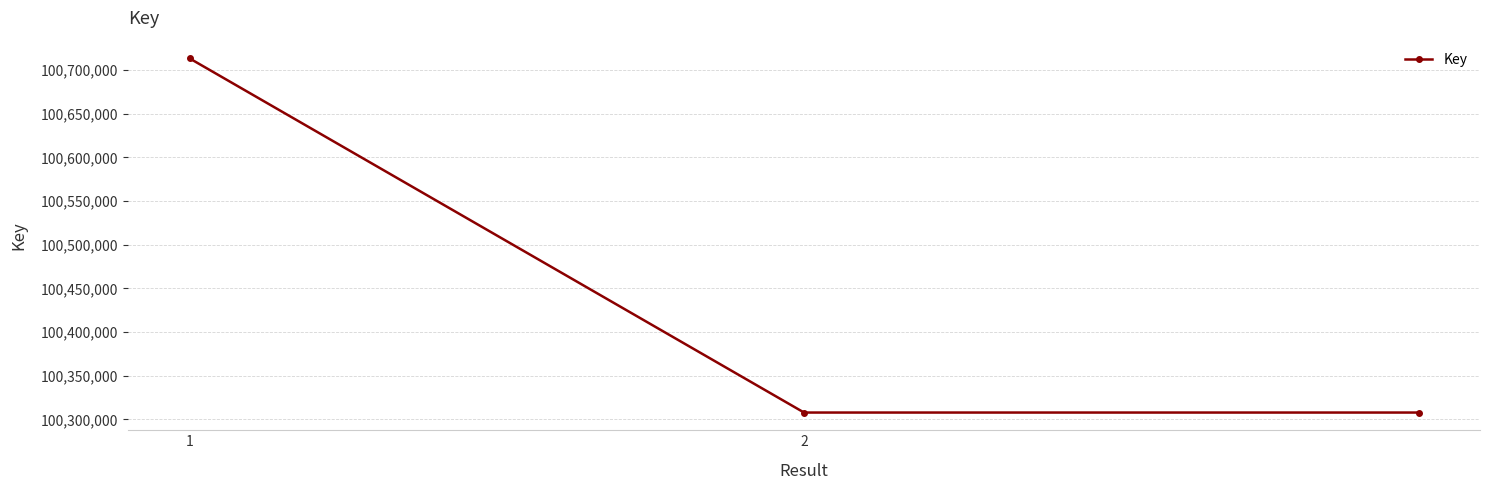

What is the average value?

100442986